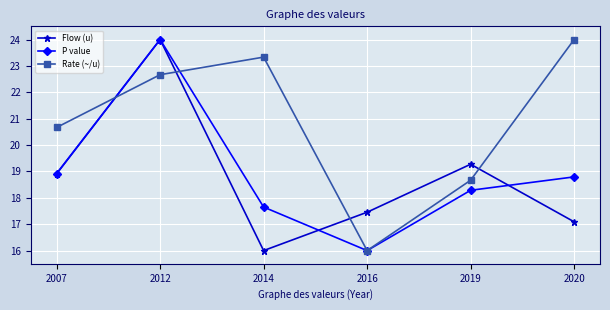

What is the difference between the second highest and minimum values in the Flow (u) series?

3.3